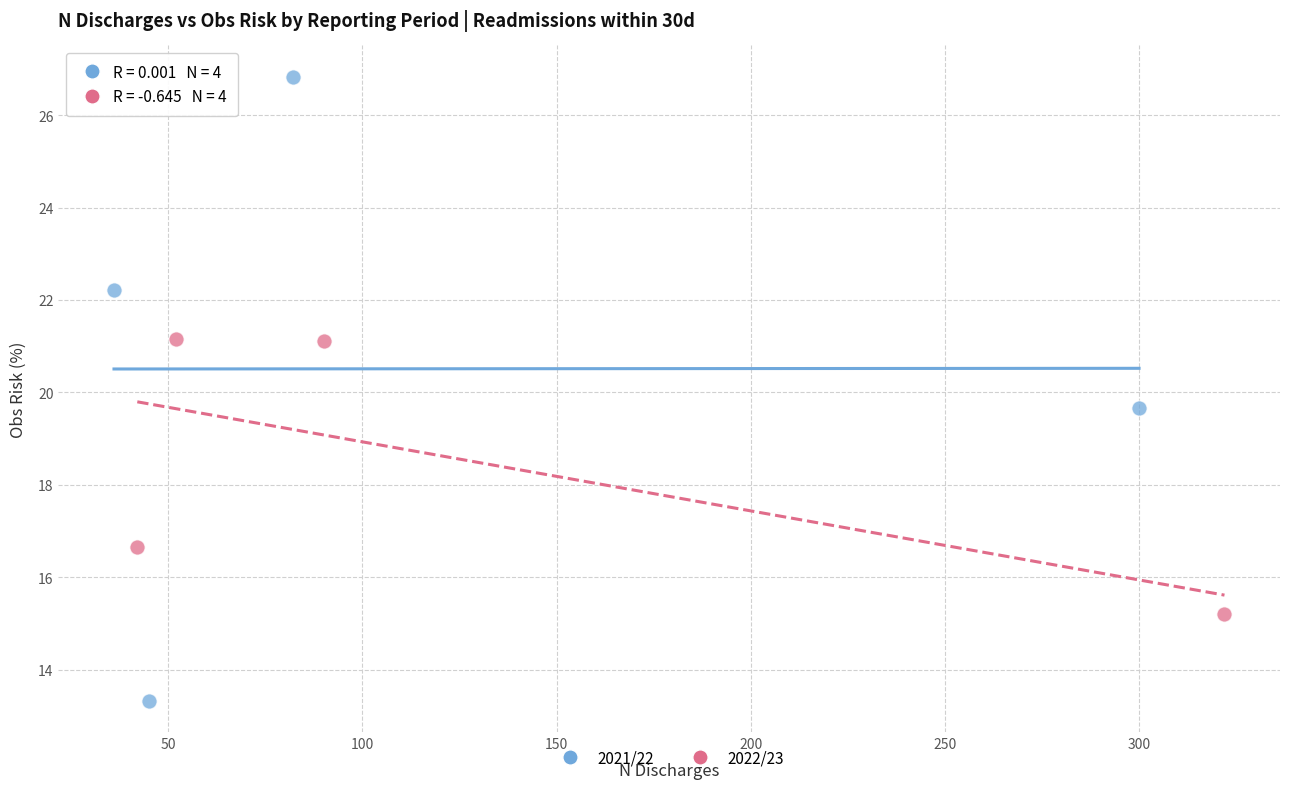

Which series reaches the minimum Y coordinate?

2021/22